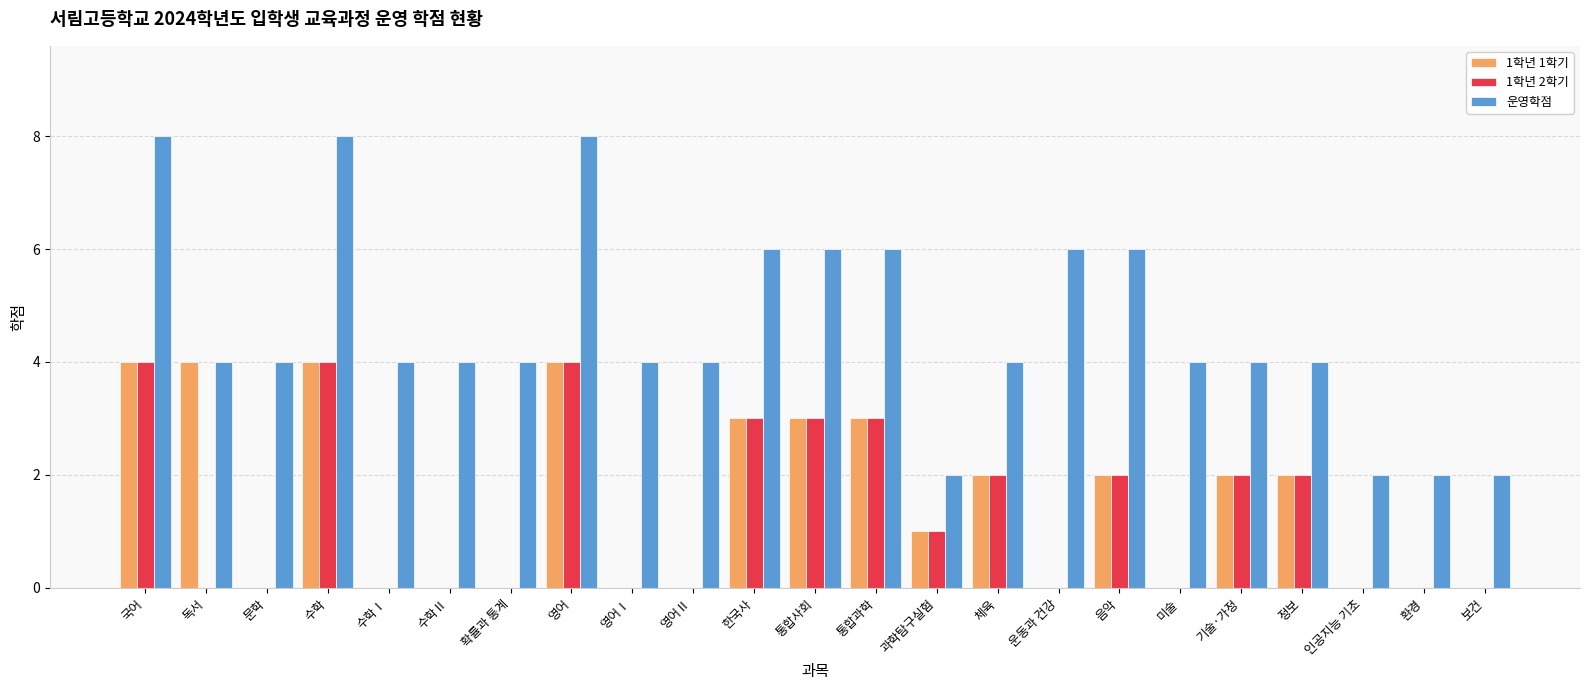

Read the 운영학점 value at 기술·가정.

4